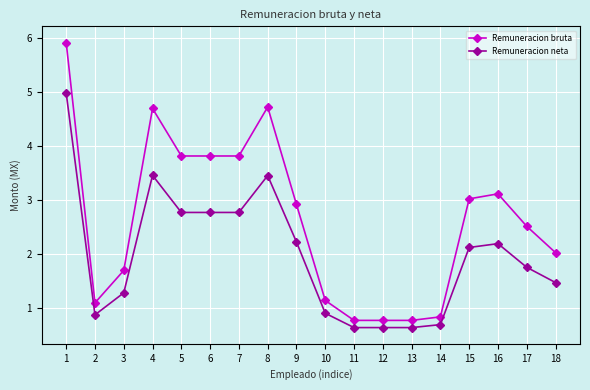

True or false: Remuneracion neta and Remuneracion bruta cross at least once.

False